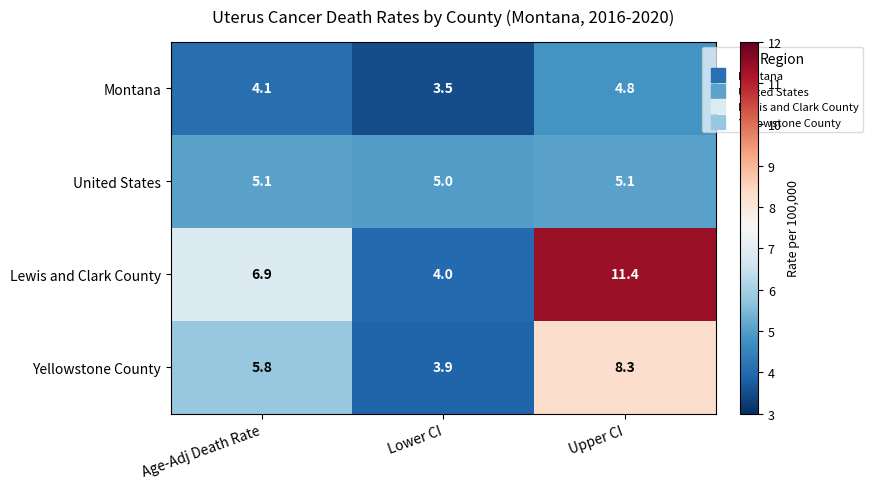

What is the total value across all series at Lower CI?

16.4